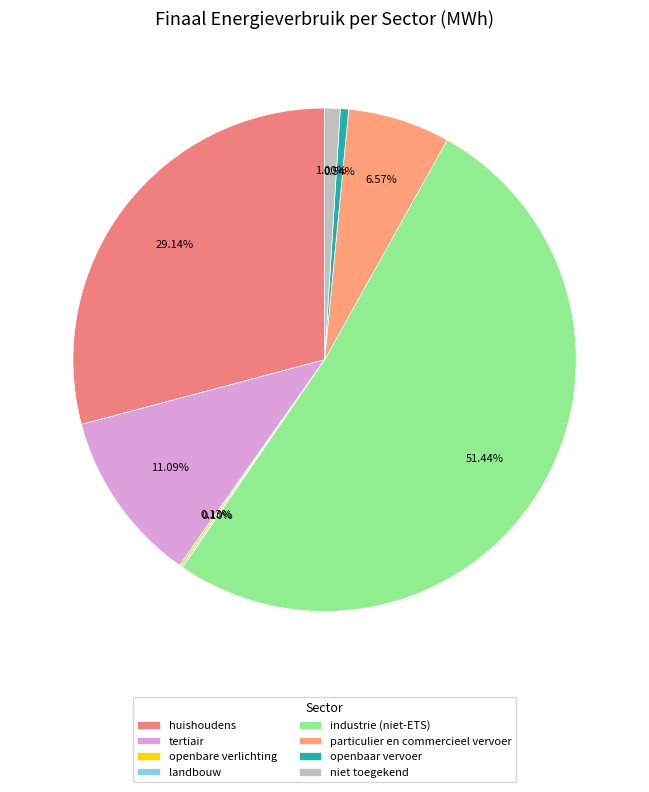

What is the ratio of the value at niet toegekend to the value at landbouw?

9.6